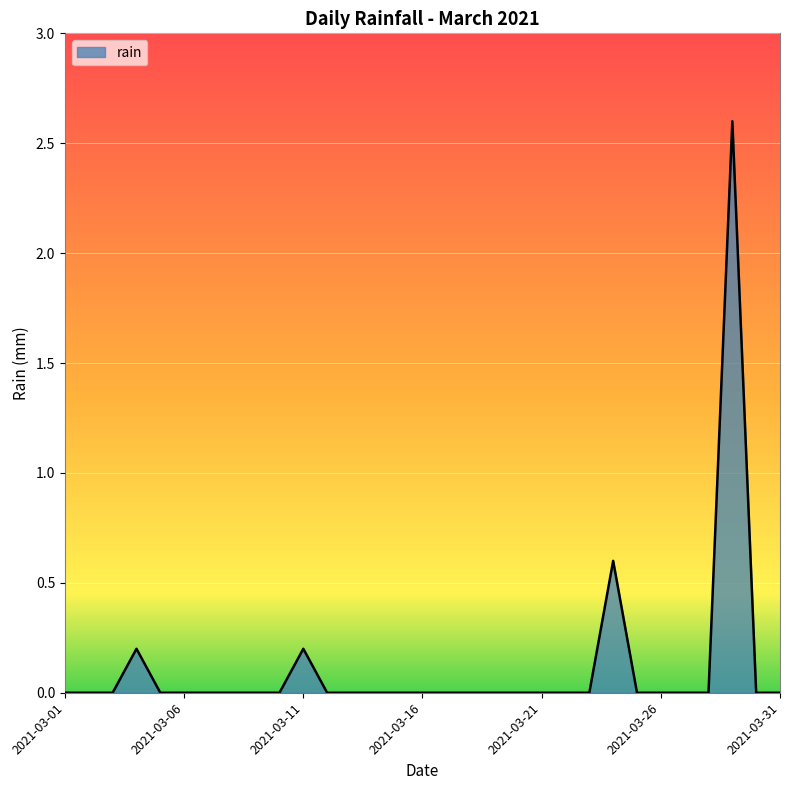

What is the difference between the maximum and minimum values?

2.6